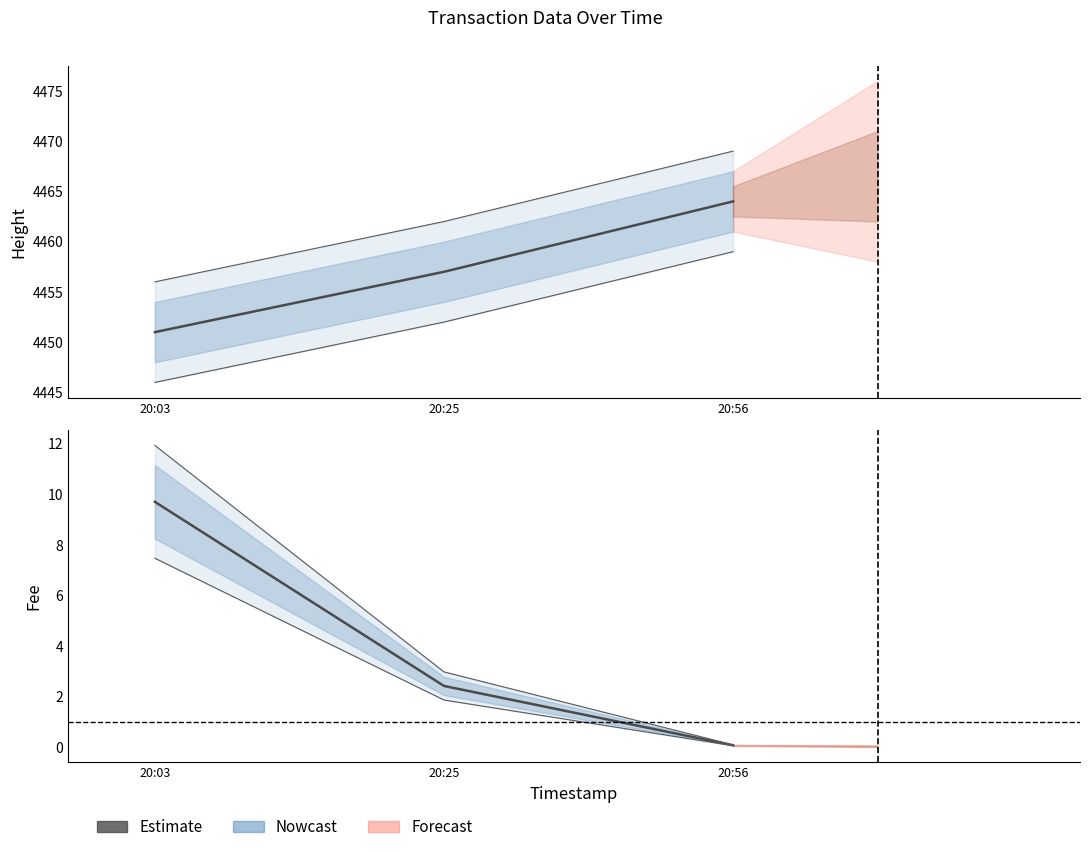

Reading left to right, transcribe all the data shown in this chart.

Height (Nowcast): 4451.0	4457.0	4464.0
Fee (Nowcast): 9.7	2.4	0.1